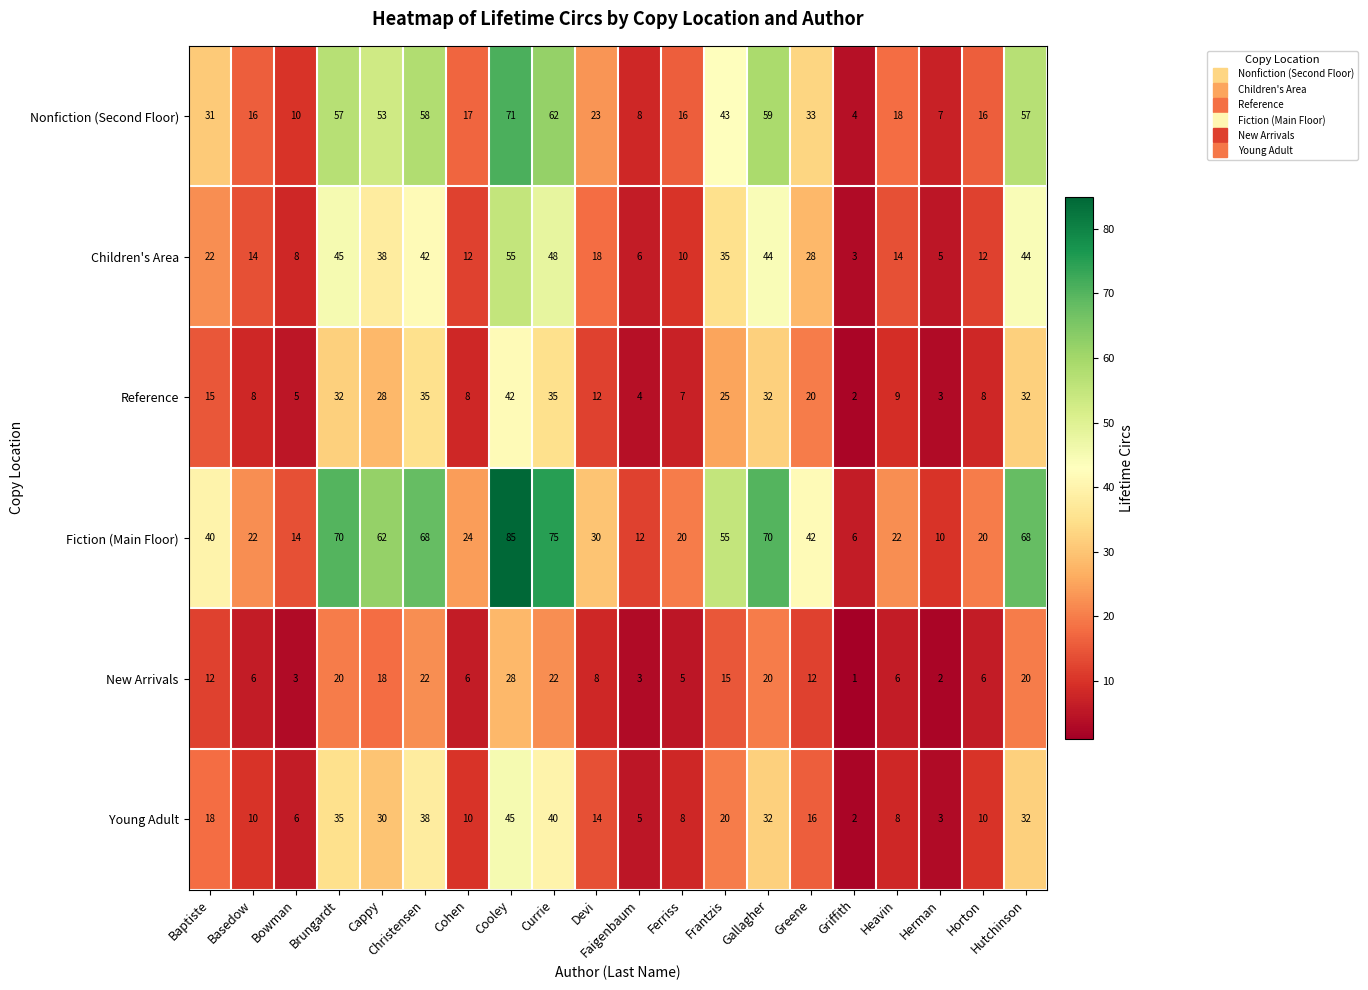

Is it true that Nonfiction (Second Floor) equals 57 at Brungardt?

True